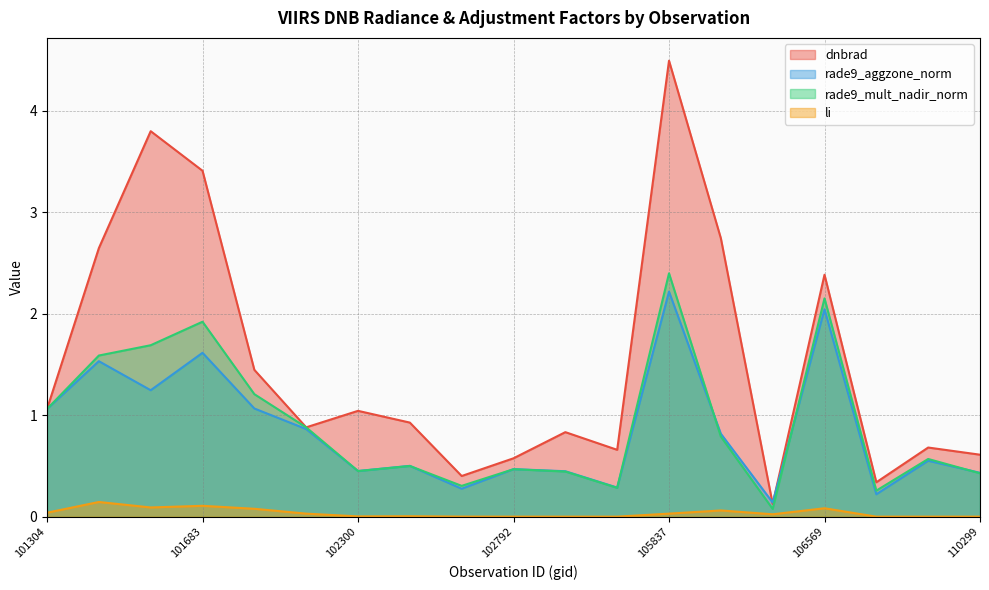

True or false: rade9_mult_nadir_norm and dnbrad intersect in this chart.

False